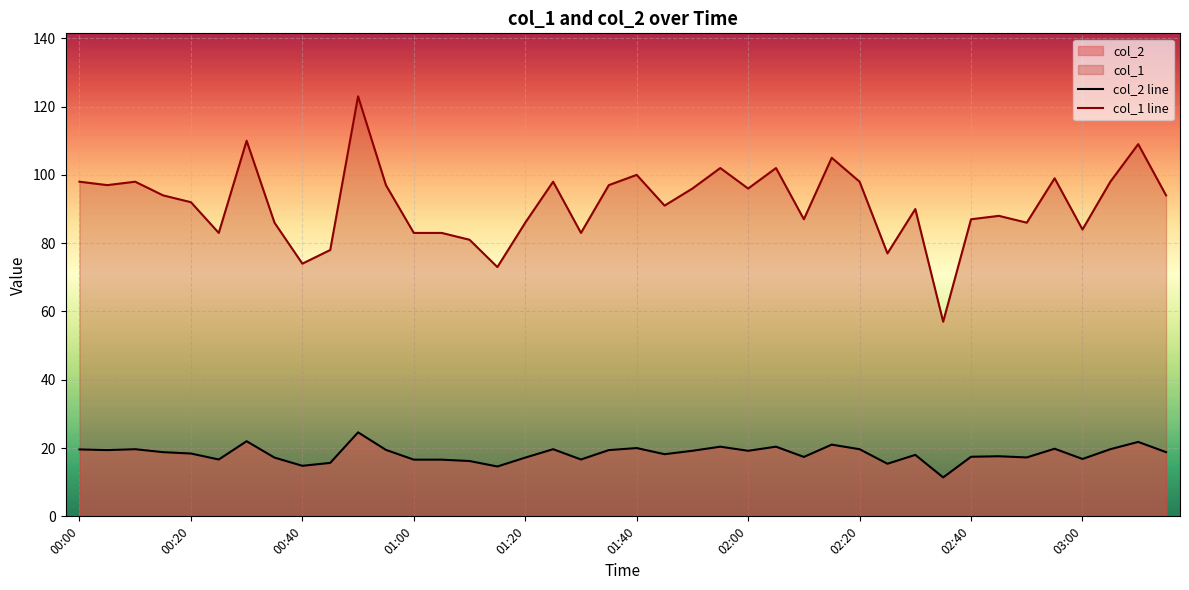

Rank the categories by col_1 value from highest to lowest.

00:50, 00:30, 03:10, 02:15, 01:55, 02:05, 01:40, 02:55, 00:00, 00:10, 01:25, 02:20, 03:05, 00:05, 00:55, 01:35, 01:50, 02:00, 00:15, 03:15, 00:20, 01:45, 02:30, 02:45, 02:10, 02:40, 00:35, 01:20, 02:50, 03:00, 00:25, 01:00, 01:05, 01:30, 01:10, 00:45, 02:25, 00:40, 01:15, 02:35